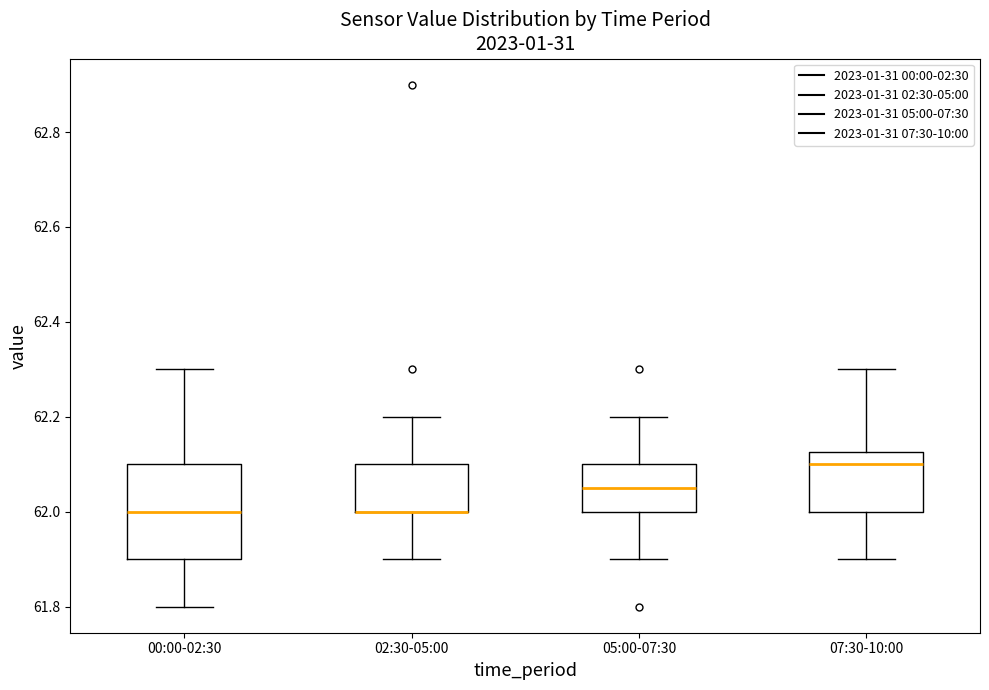

Reading left to right, read every box against the y-axis: the position of its median line, the range the box covers, and the ends of its whiskers. The values are not printed on the chart, so give them approximately, as read against the axis.

00:00-02:30: median 62.00, box 61.90 to 62.10, whiskers 61.80 to 62.30
02:30-05:00: median 62.00 (drawn on the box's lower edge), box 62.00 to 62.10, whiskers 61.90 to 62.20
05:00-07:30: median 62.06, box 62.00 to 62.10, whiskers 61.90 to 62.20
07:30-10:00: median 62.10, box 62.00 to 62.12, whiskers 61.90 to 62.30